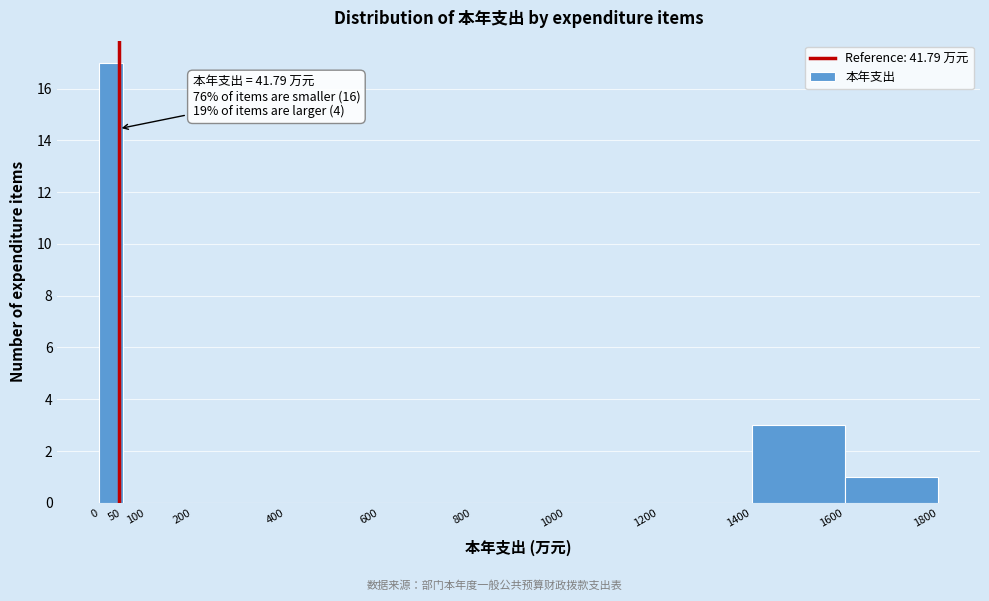

Which range on the x-axis has the tallest bar?

0 to 50